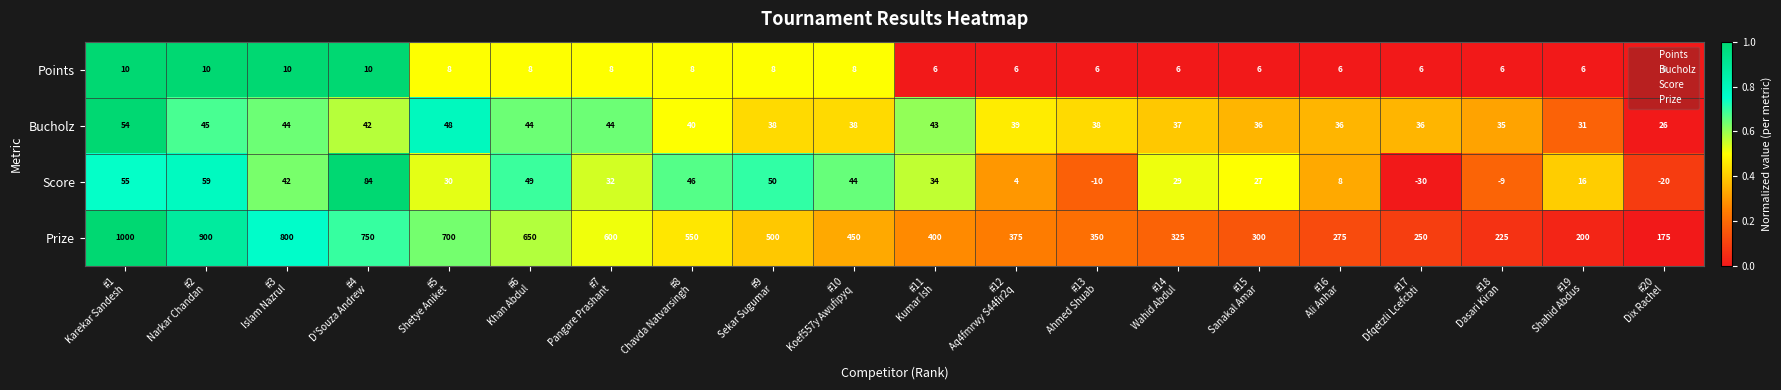

How many series are shown in this chart?

4